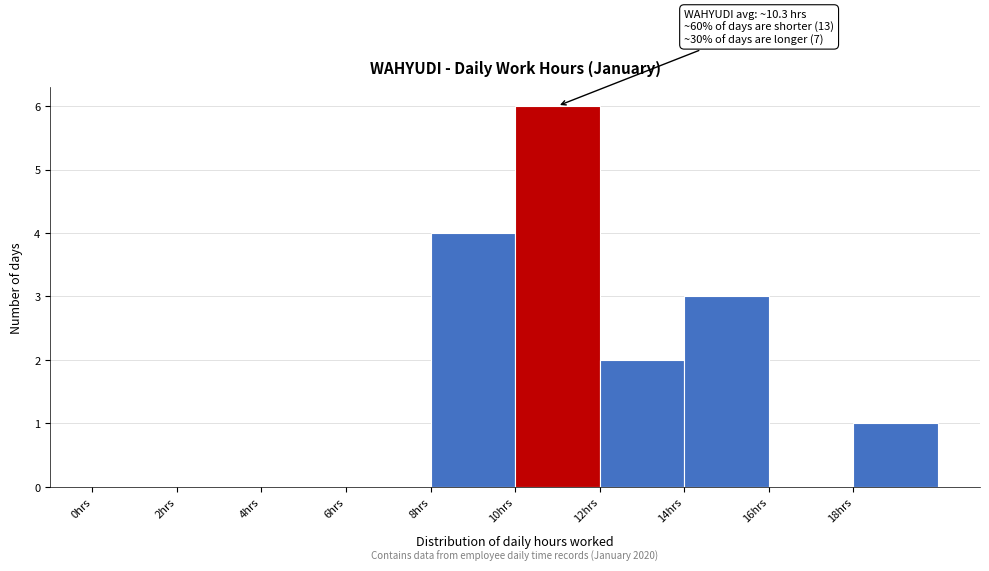

Which range on the x-axis has the tallest bar?

10 to 12